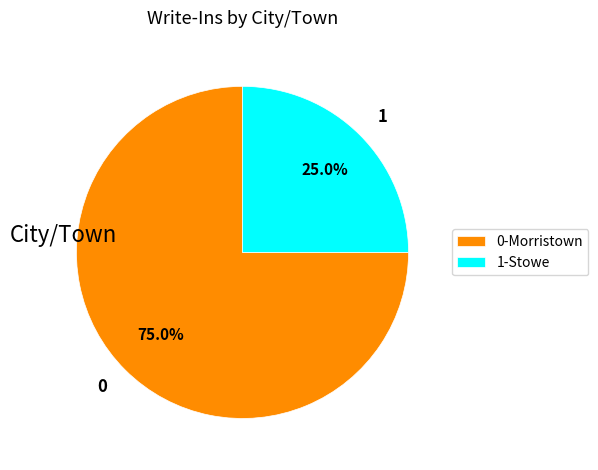

Rank the categories by value from highest to lowest.

0-Morristown, 1-Stowe